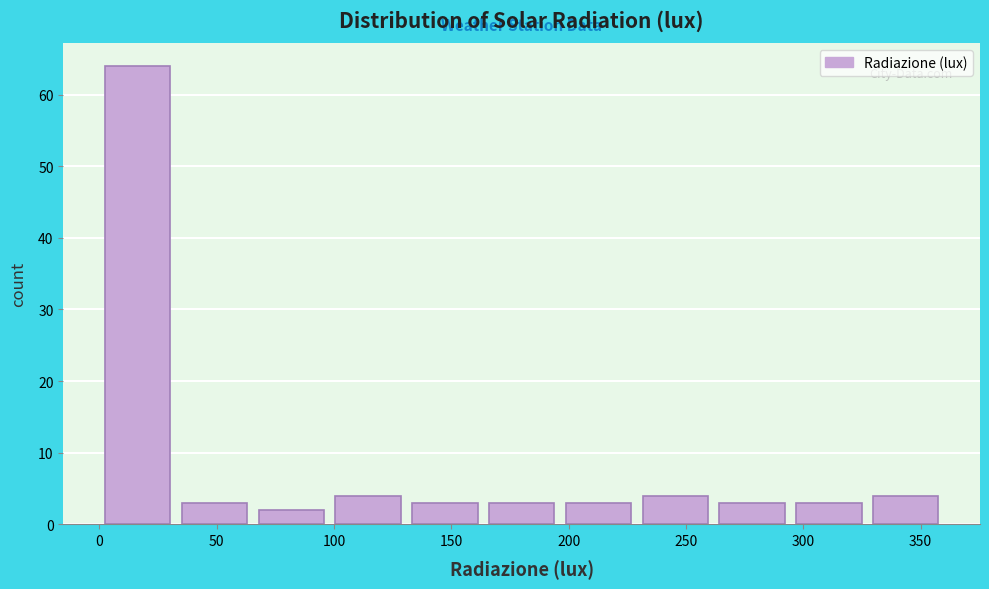

Reading left to right, list every bar in this chart as the range it spans on the x-axis followed by its height. Neither the bar edges nor the heights are printed on the chart, so give them approximately, as read against the axes.

0 to 35: 64
35 to 65: 3
65 to 100: 2
100 to 130: 4
130 to 165: 3
165 to 195: 3
195 to 230: 3
230 to 260: 4
260 to 295: 3
295 to 325: 3
325 to 360: 4